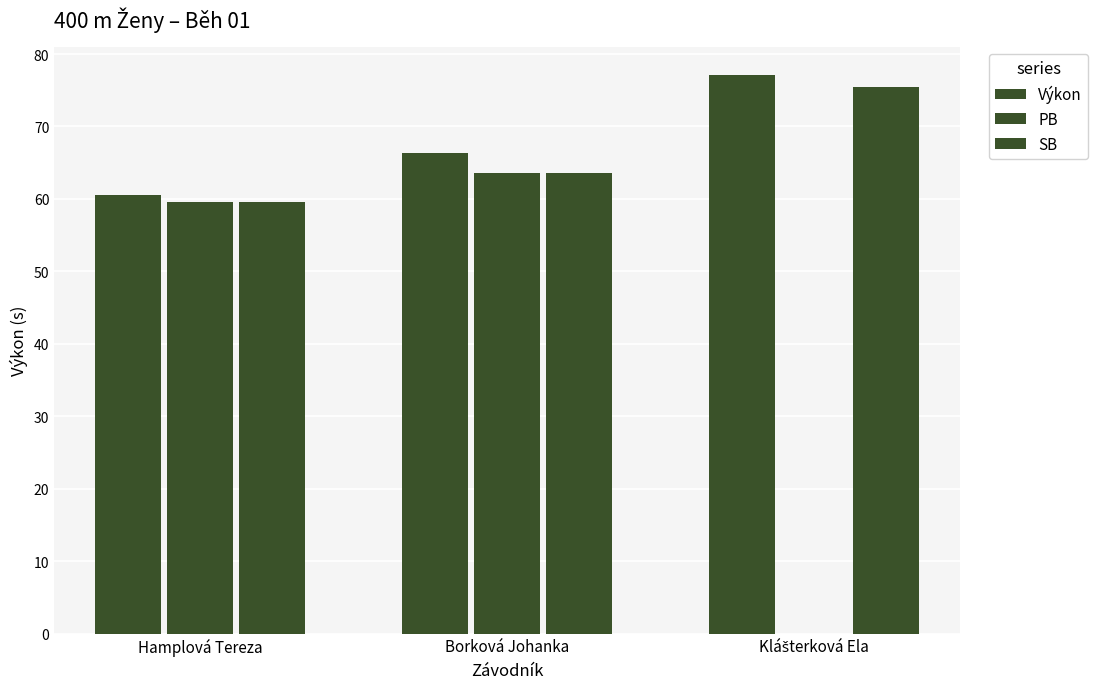

At how many categories does at least one series exceed 54?

3